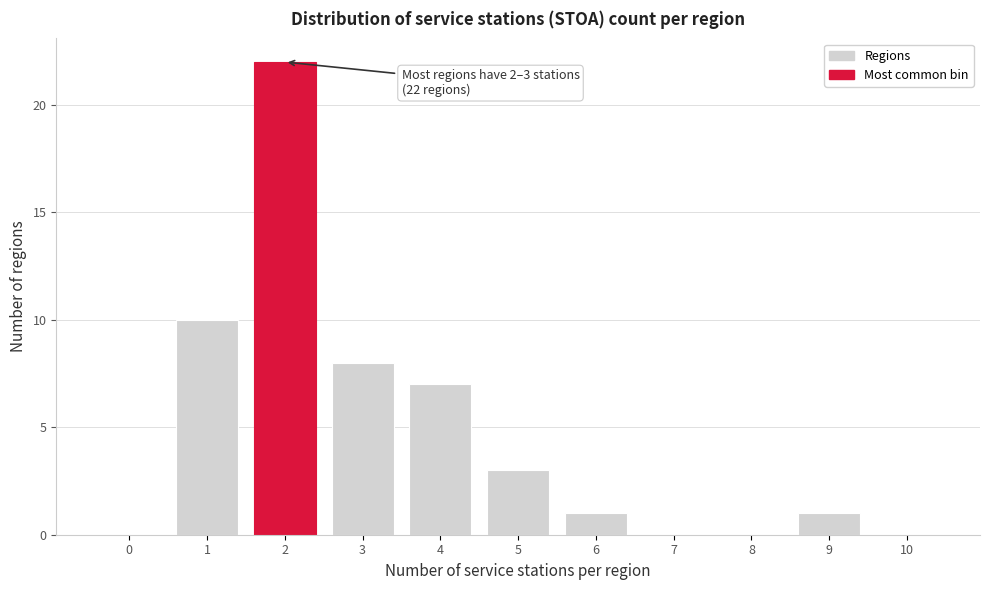

Reading right to left, extract all data points from this chart.

10=0	9=1	8=0	7=0	6=1	5=3	4=7	3=8	2=22	1=10	0=0